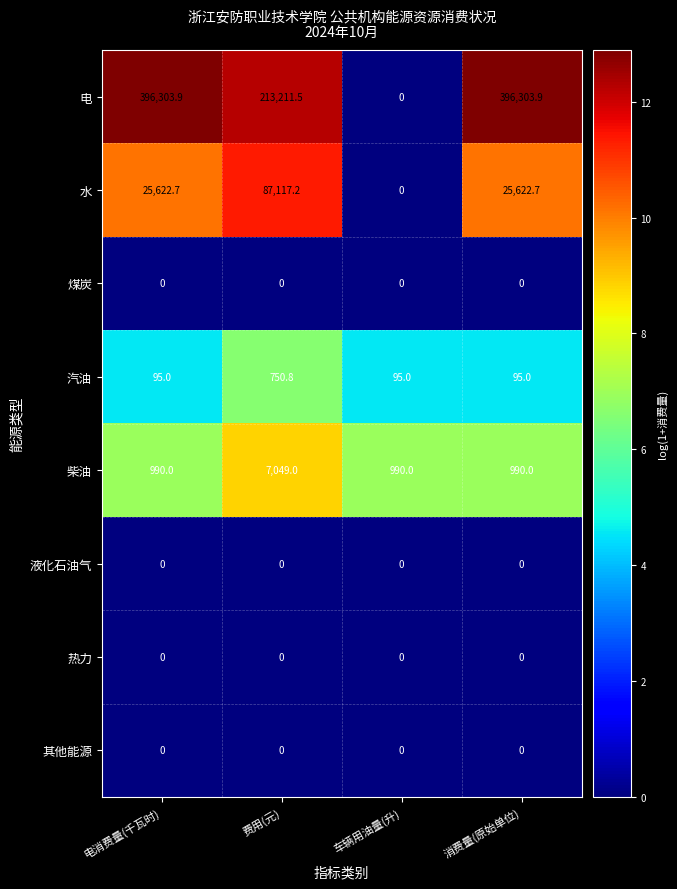

Is it true that 汽油 equals 139.9 at 消费量(原始单位)?

False